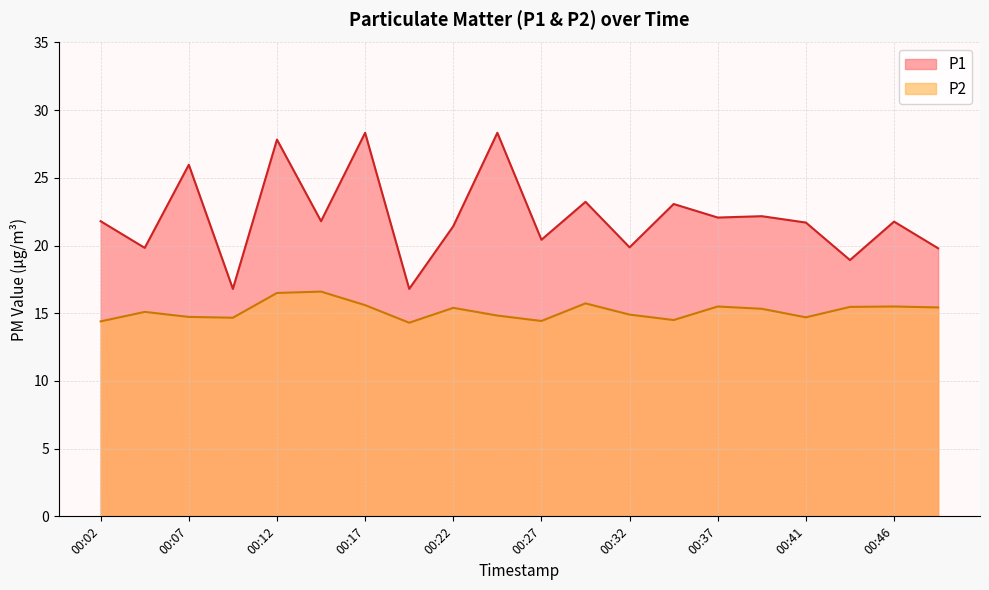

Which series has the widest spread of values?

P1